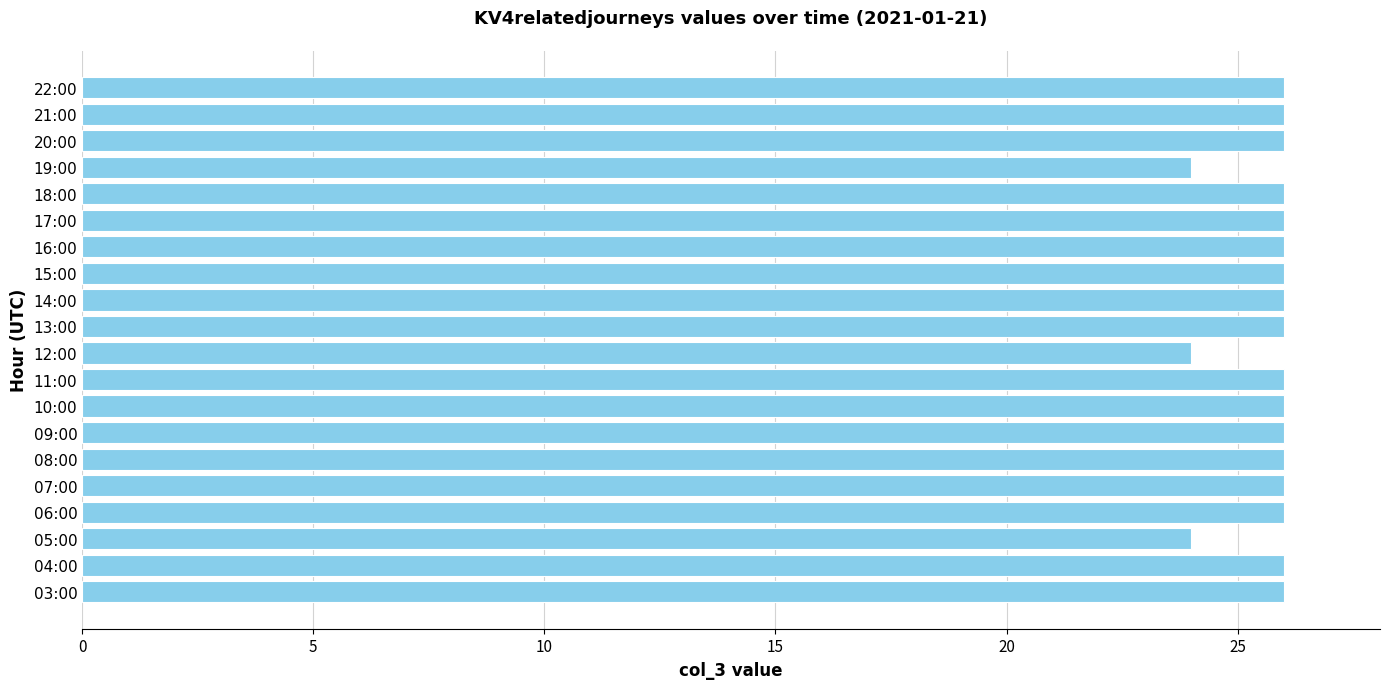

What is the sum of the values at 15:00 and 11:00?

52